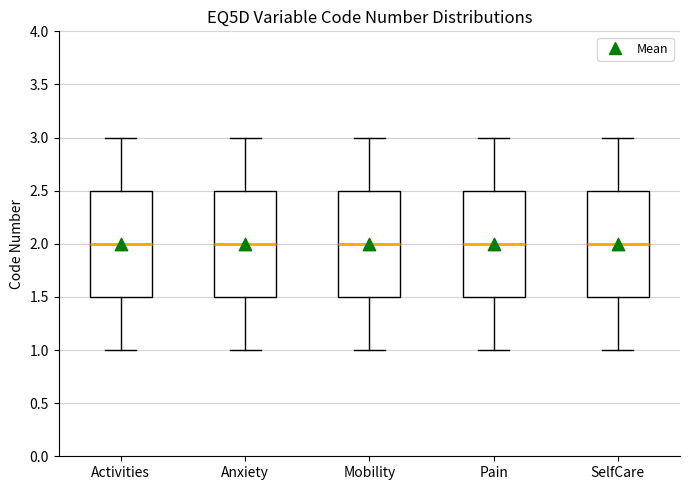

Reading left to right, transcribe this box plot: for each box, give where its median line is, the range the box spans, and where its two whiskers end, as read against the y-axis. The values are not printed on the chart, so give them approximately, as read against the axis.

Activities: median 2.0, box 1.5 to 2.5, whiskers 1.0 to 3.0
Anxiety: median 2.0, box 1.5 to 2.5, whiskers 1.0 to 3.0
Mobility: median 2.0, box 1.5 to 2.5, whiskers 1.0 to 3.0
Pain: median 2.0, box 1.5 to 2.5, whiskers 1.0 to 3.0
SelfCare: median 2.0, box 1.5 to 2.5, whiskers 1.0 to 3.0